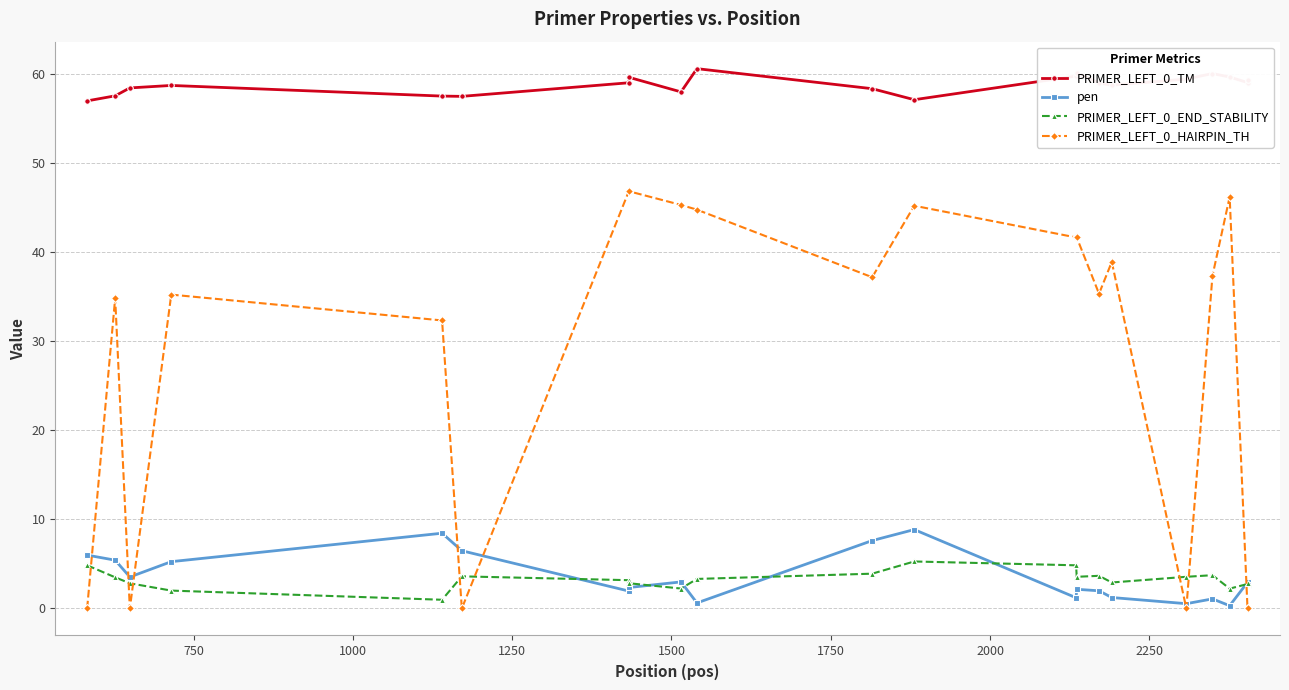

Count the number of data series in this chart.

4